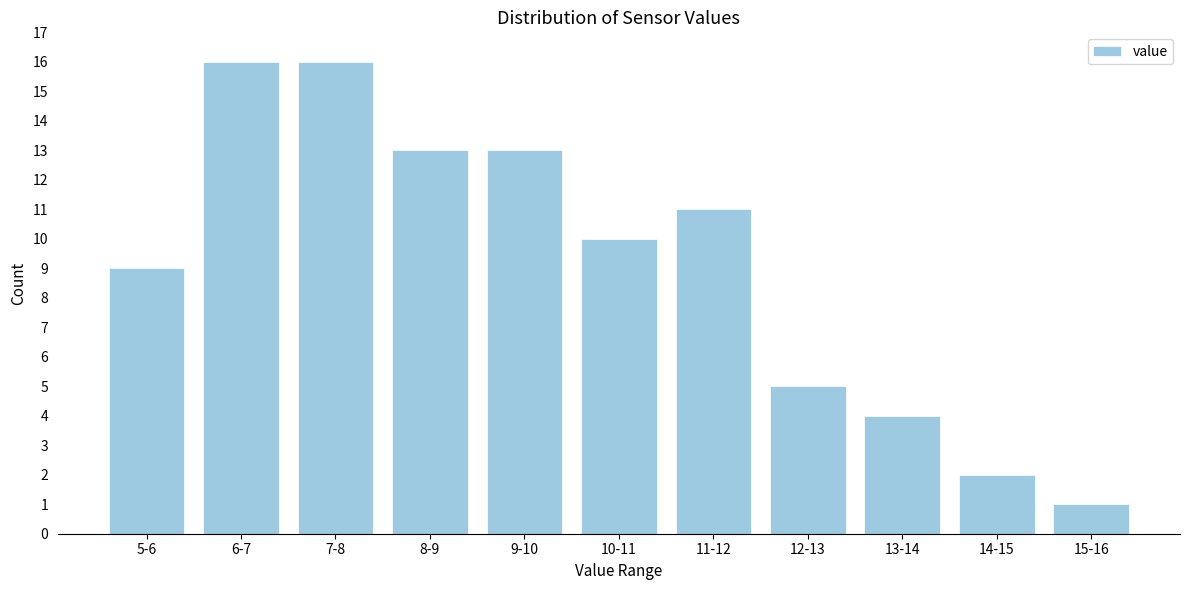

Reading left to right, extract all data points from this chart.

9	16	16	13	13	10	11	5	4	2	1